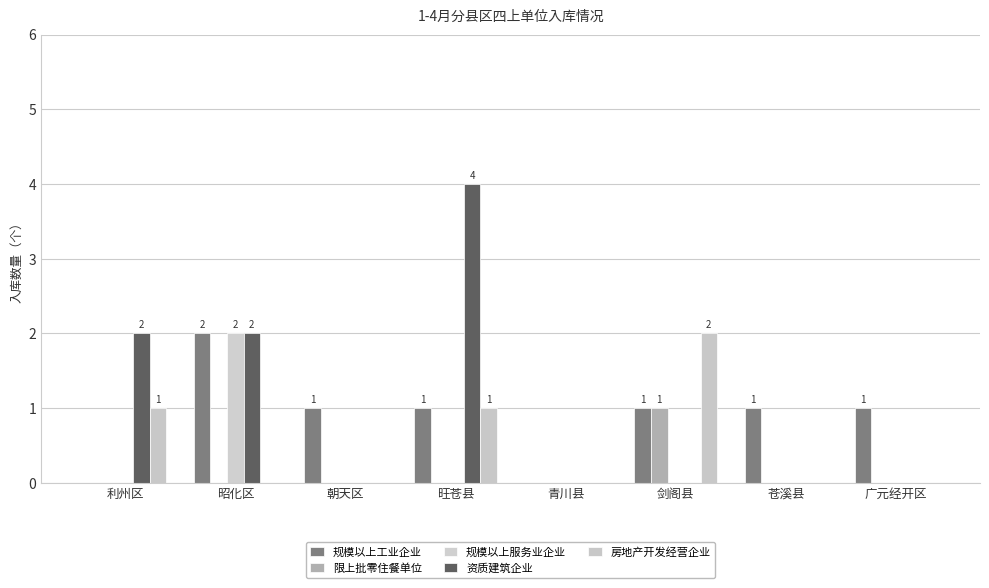

What is the sum of all 规模以上工业企业 values?

7